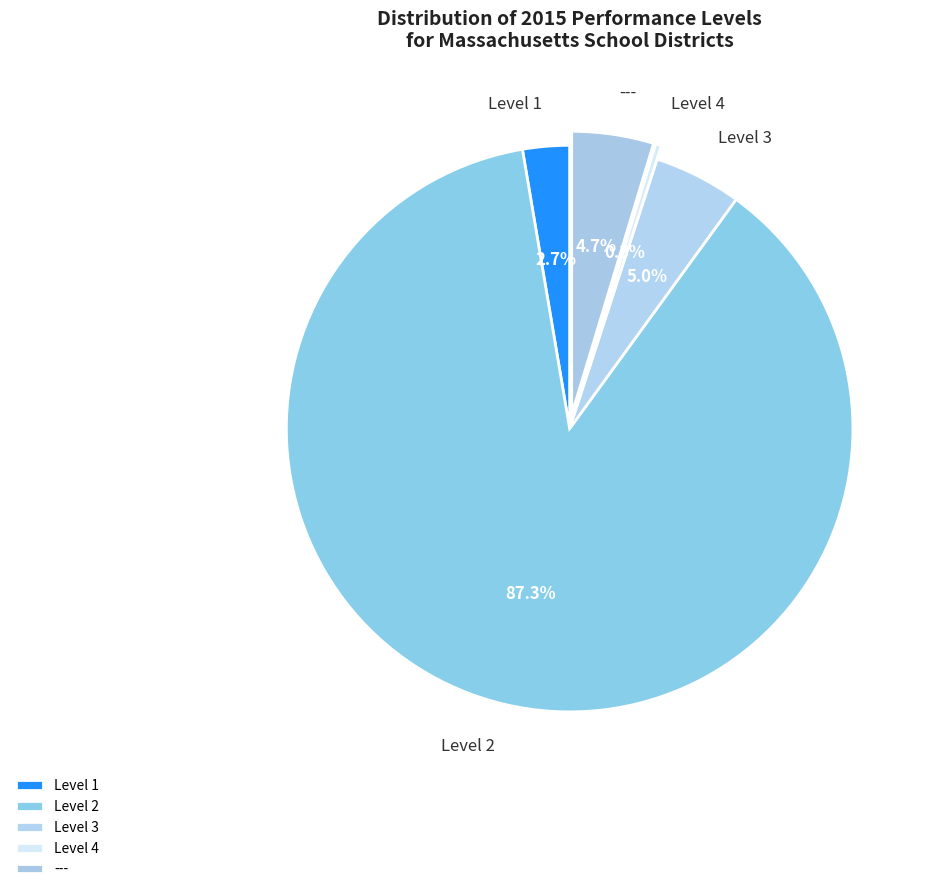

Between Level 2 and Level 1, which is larger?

Level 2